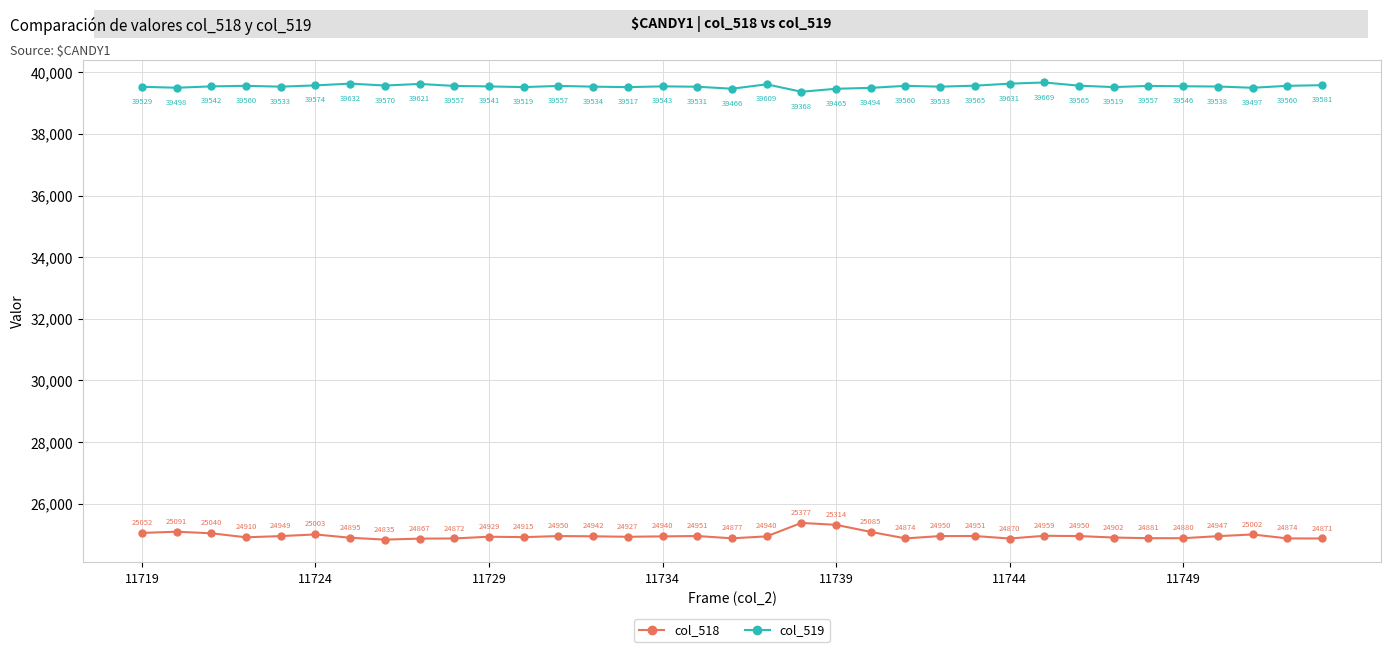

In col_519, how many points are lower than both neighbors (excluding endpoints)?

10